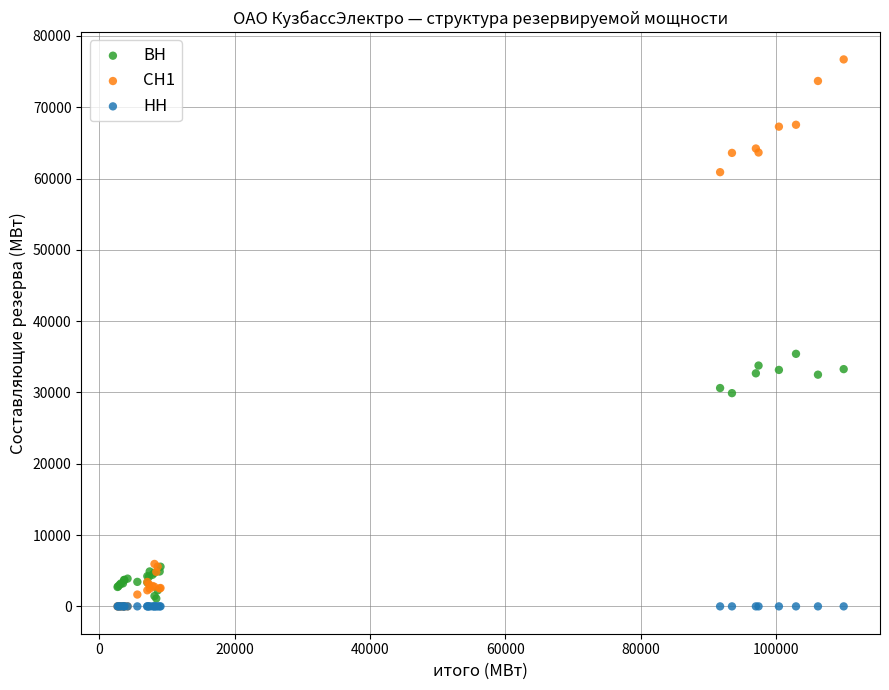

What are all the series names shown in the legend?

ВН, СН1, НН